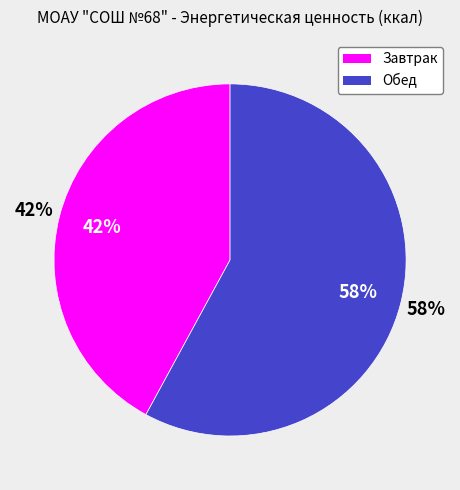

Approximately how many times larger is the value at Обед compared to Завтрак?

1.4